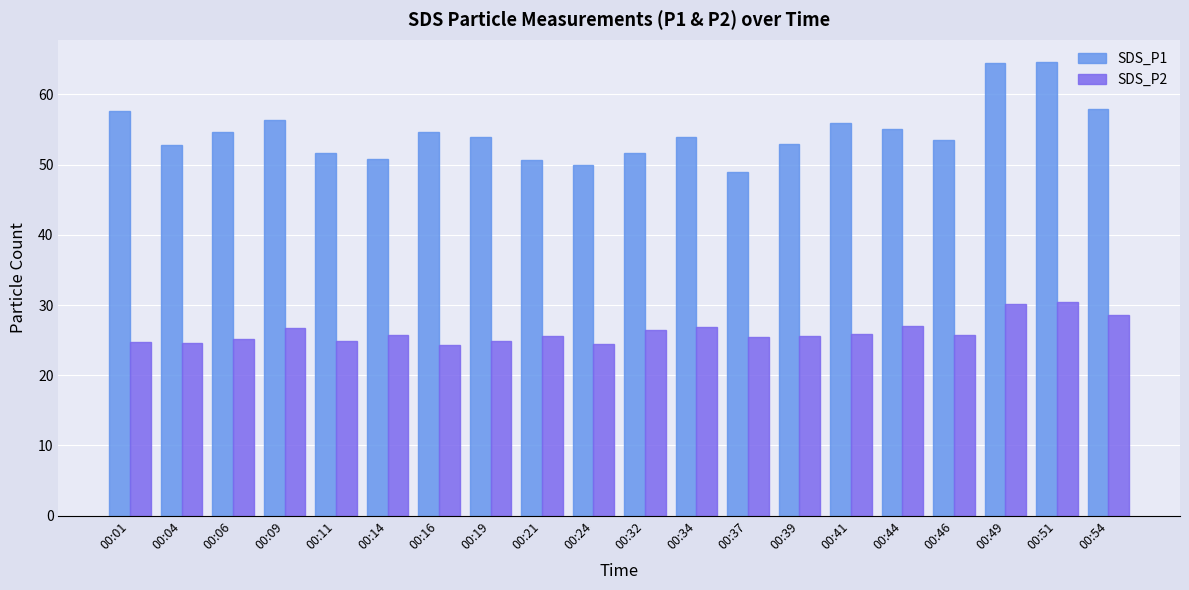

True or false: SDS_P2 has a value of 27.1 at 00:44.

True